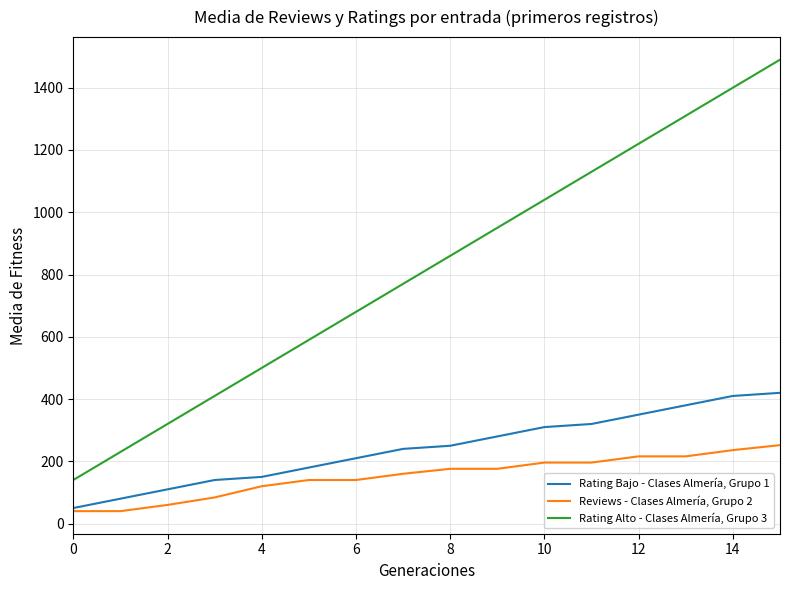

Which series has the widest spread of values?

Rating Alto - Clases Almería, Grupo 3